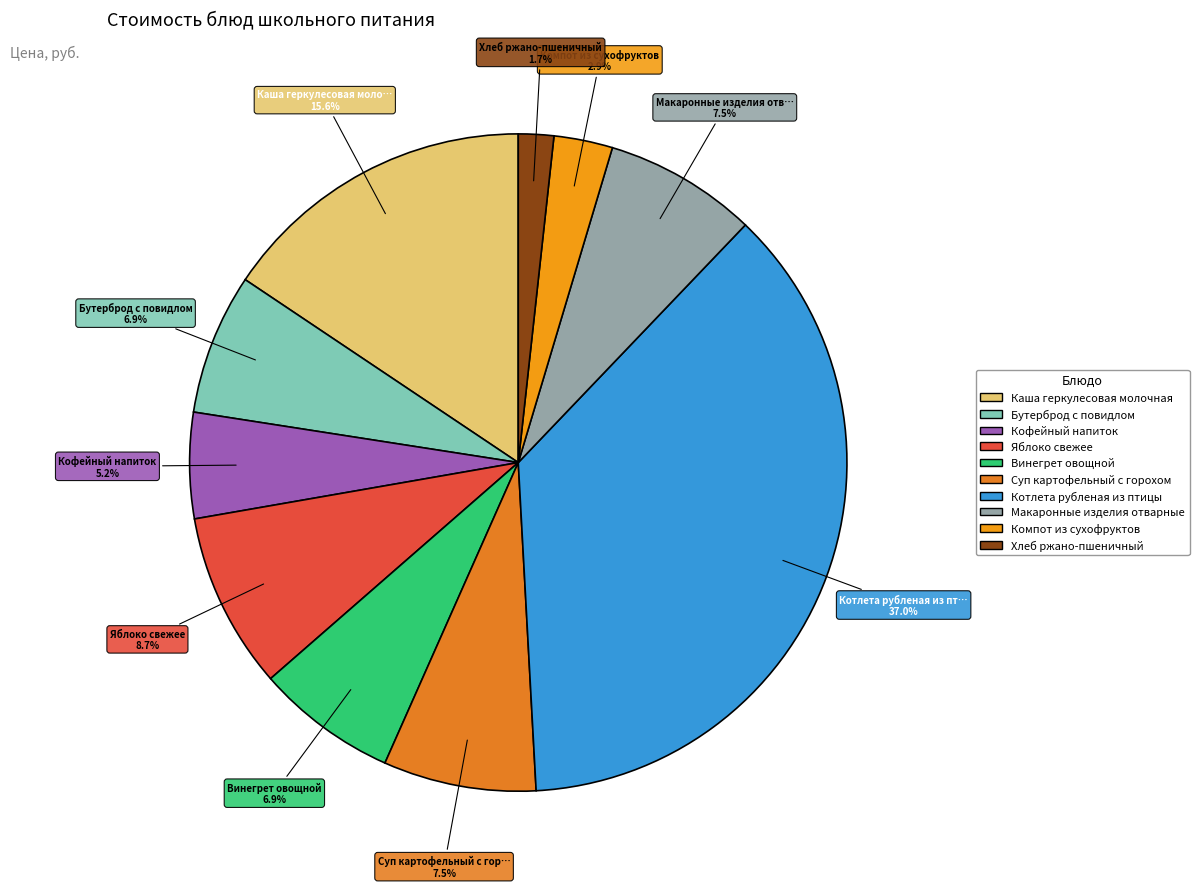

Combined, what portion of the pie is Винегрет овощной and Хлеб ржано-пшеничный?

8.7%